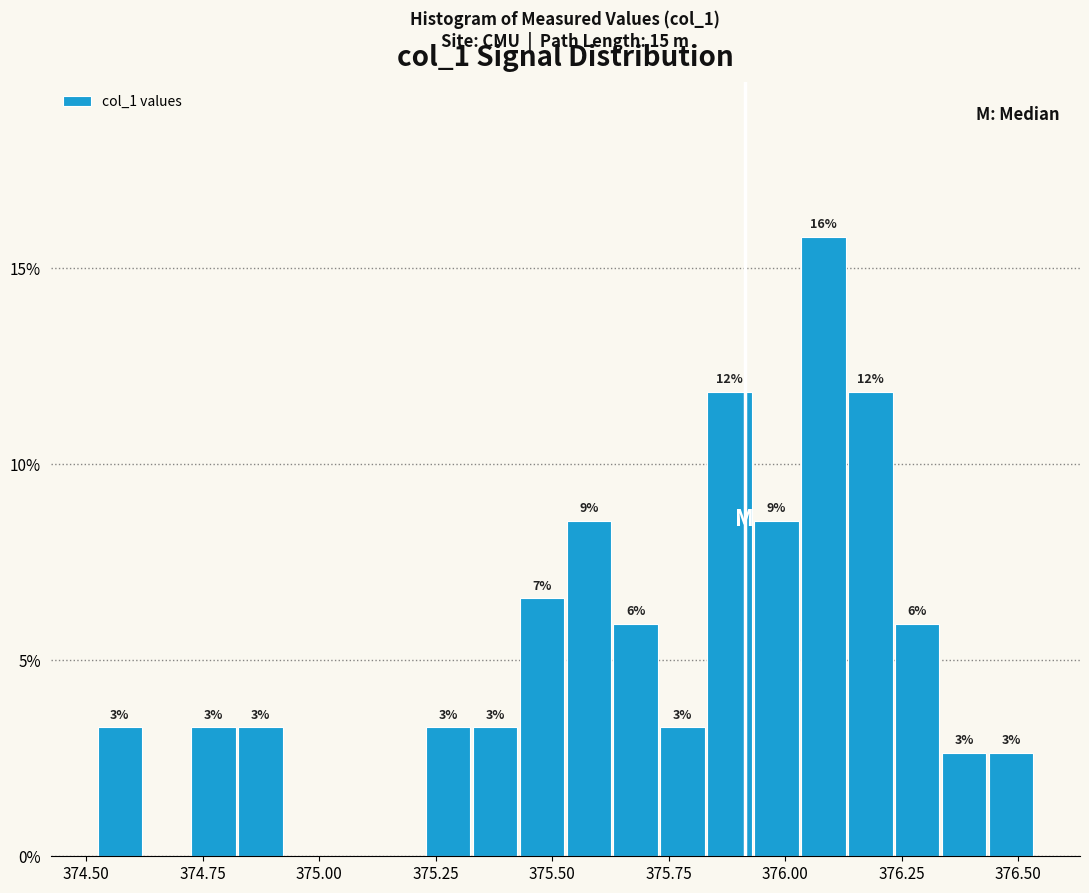

Read against the x-axis, roughly where is the centre of the tallest bar?

376.10